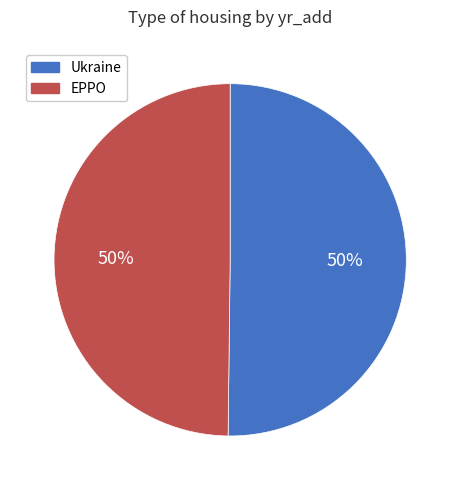

Combined, do Ukraine and EPPO account for over 50%?

Yes